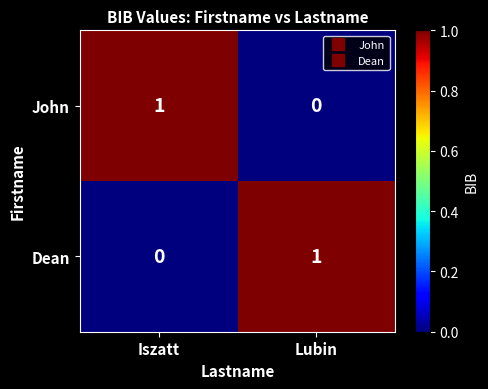

At which label is Dean closest to 0?

Iszatt